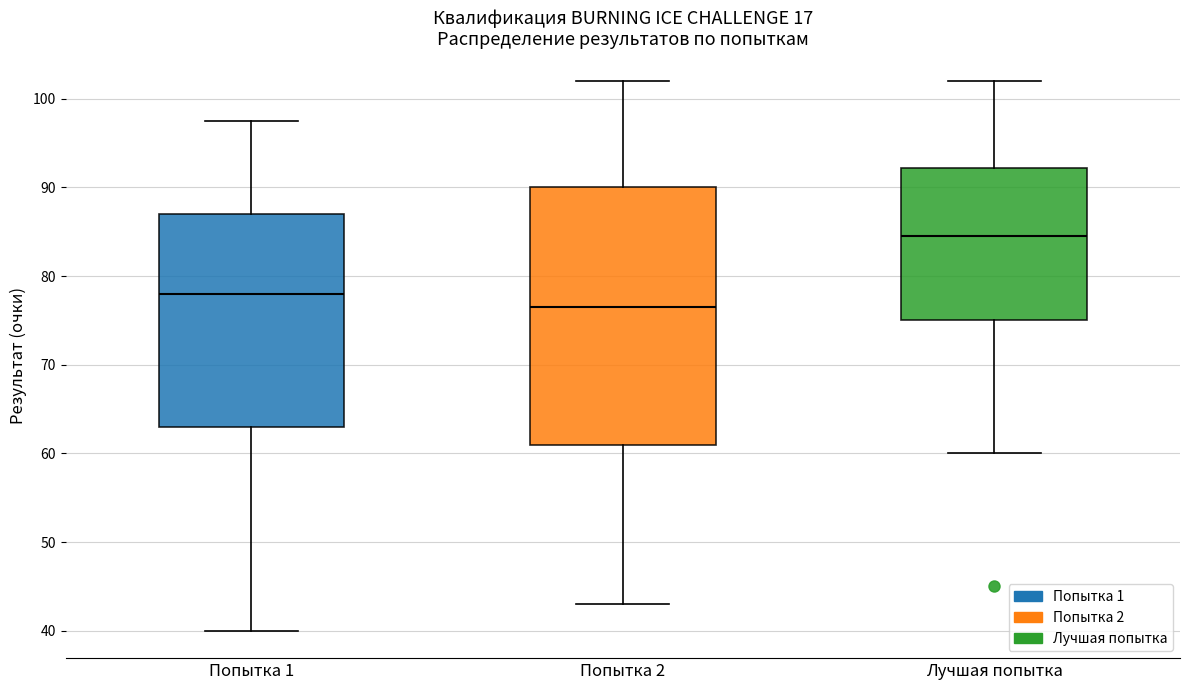

Which box's median line is the lowest?

Попытка 2